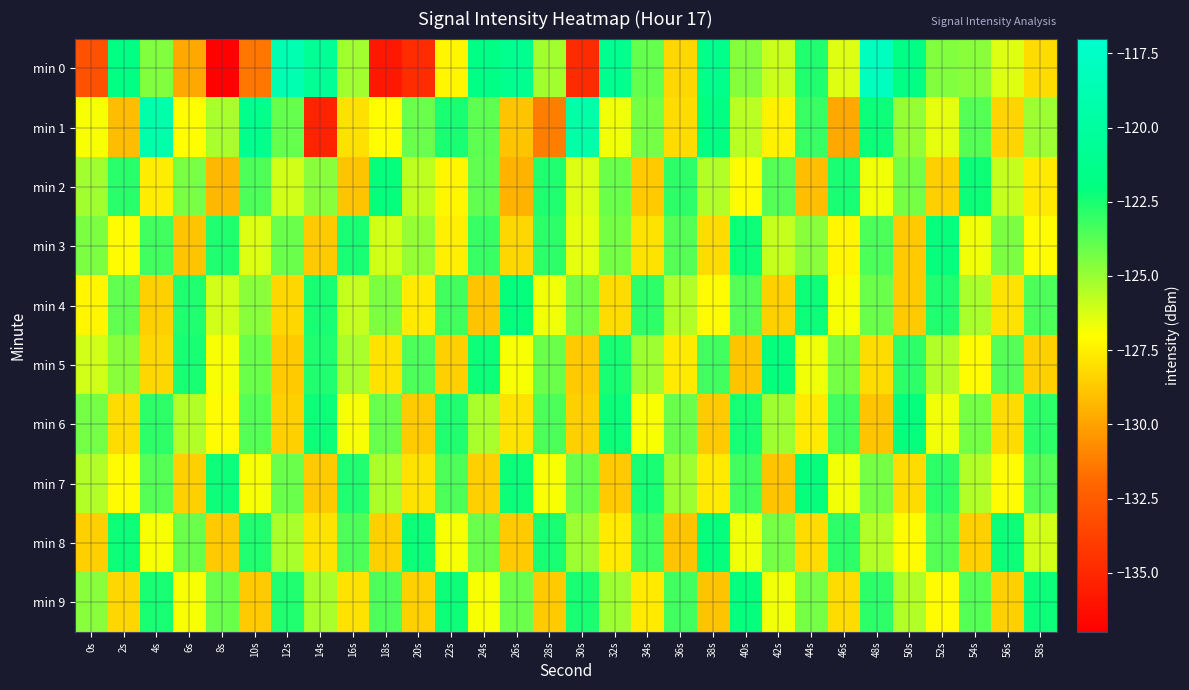

What is the smallest value displayed?

-136.9